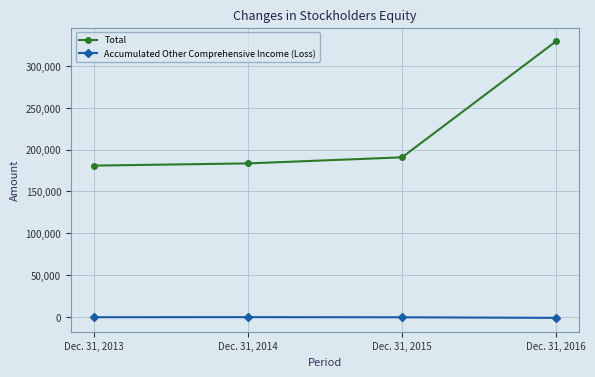

What is the difference between the Total values at Dec. 31, 2013 and Dec. 31, 2015?

9885